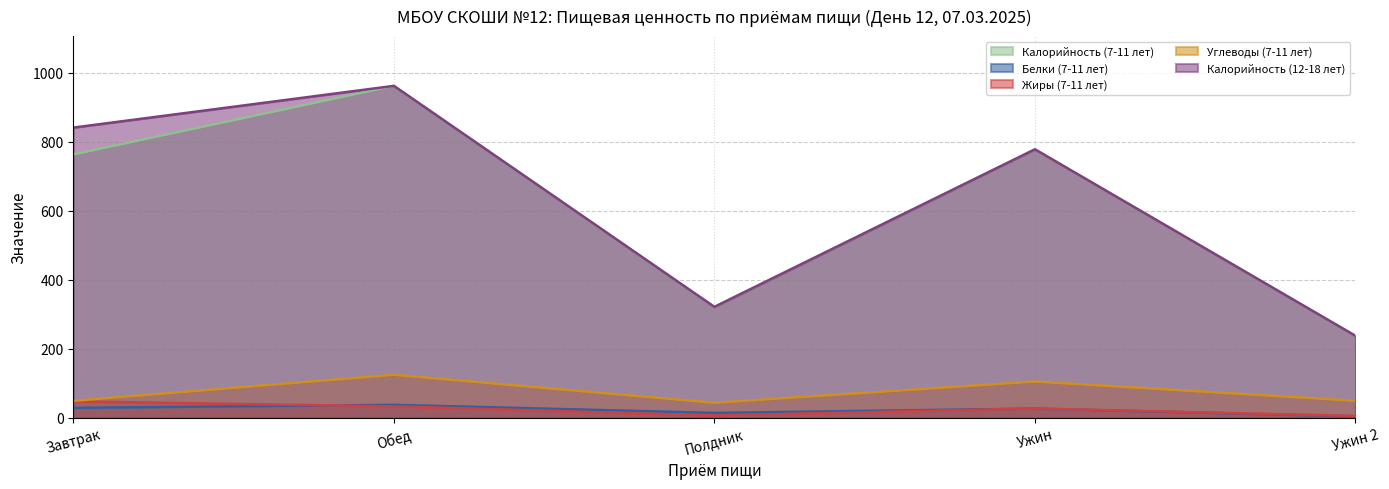

True or false: Углеводы (7-11 лет) and Белки (7-11 лет) cross at least once.

False